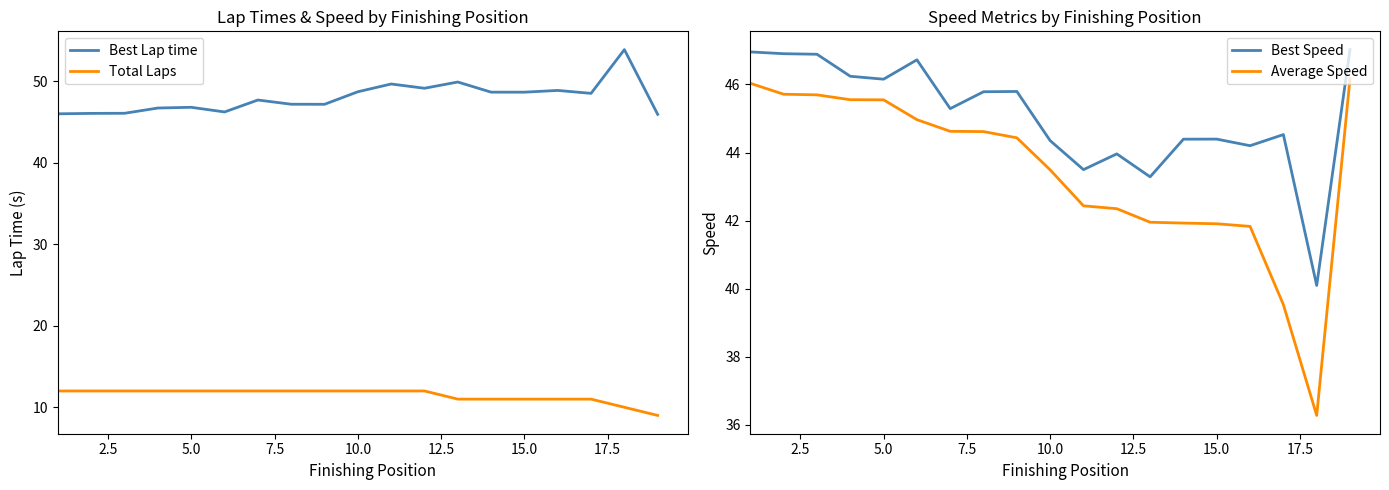

How many lines are shown in the chart?

4